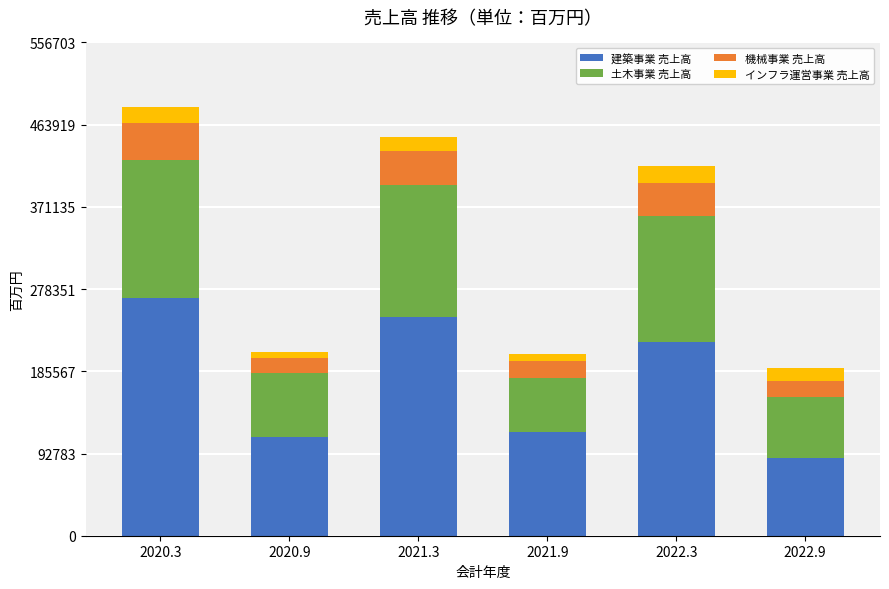

What is the maximum value for 建築事業 売上高?

268237